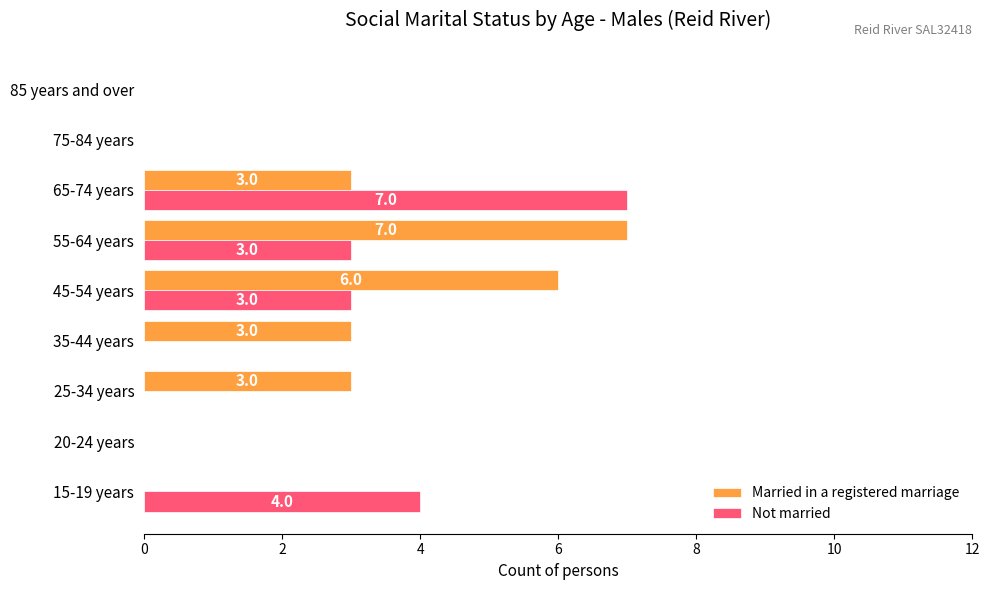

What is the total value across all series at 15-19 years?

4